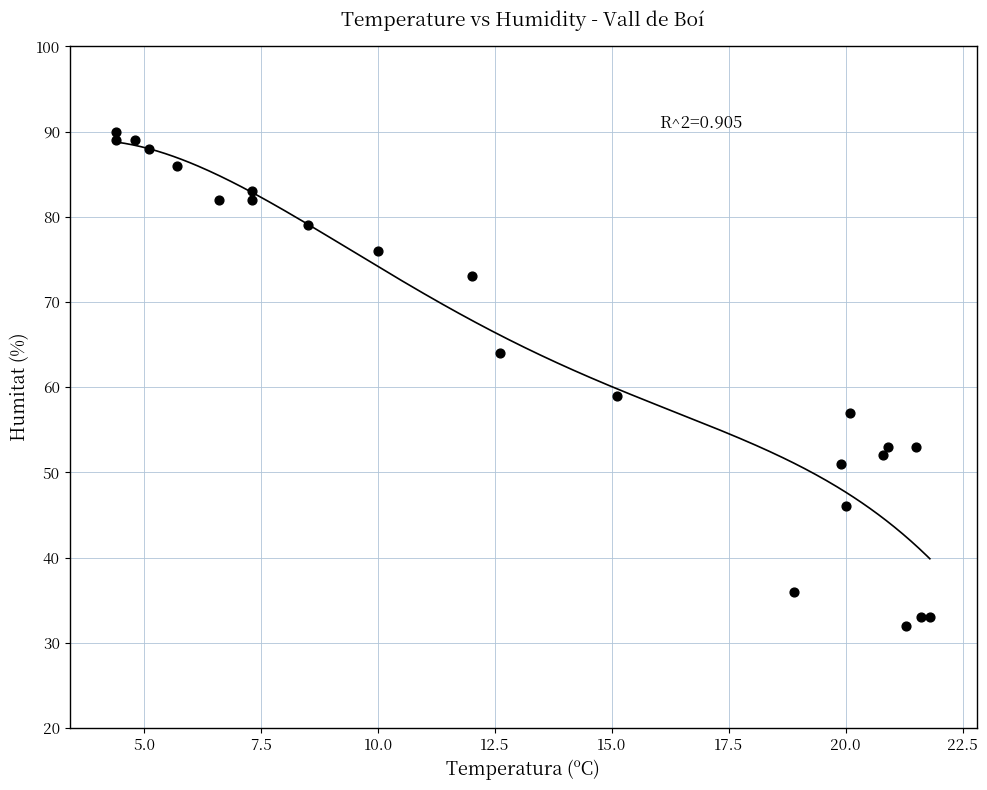

What is the range of Y values (max minus min)?

58